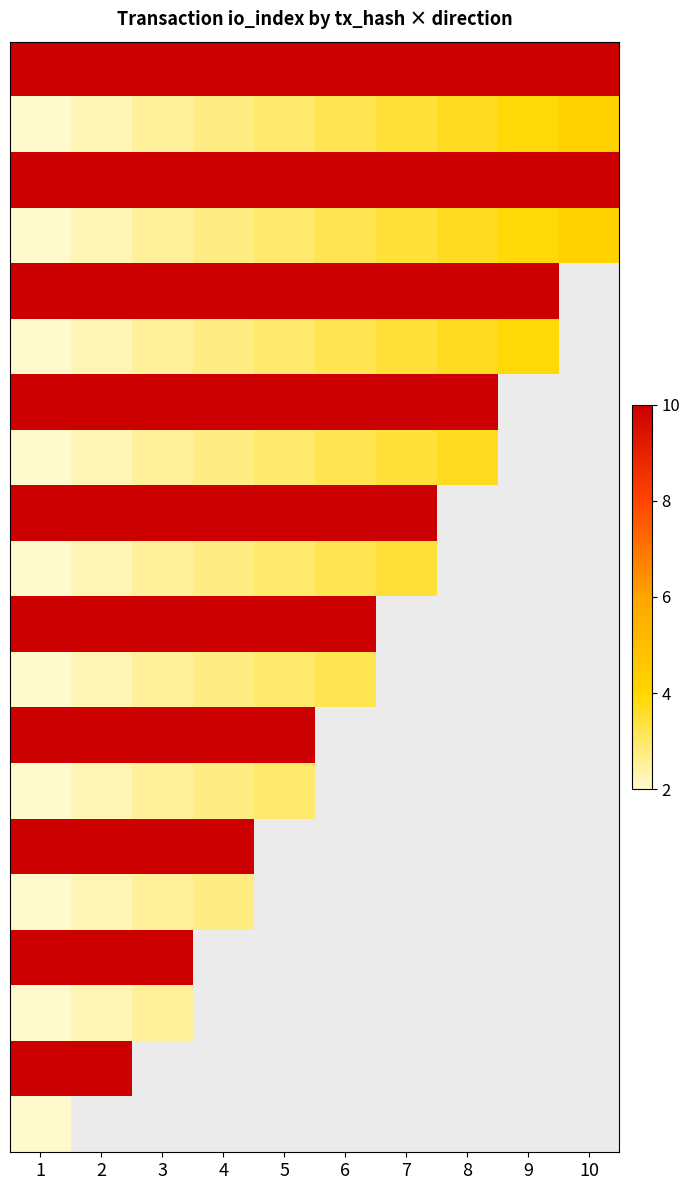

At how many categories does at least one series exceed 8?

10